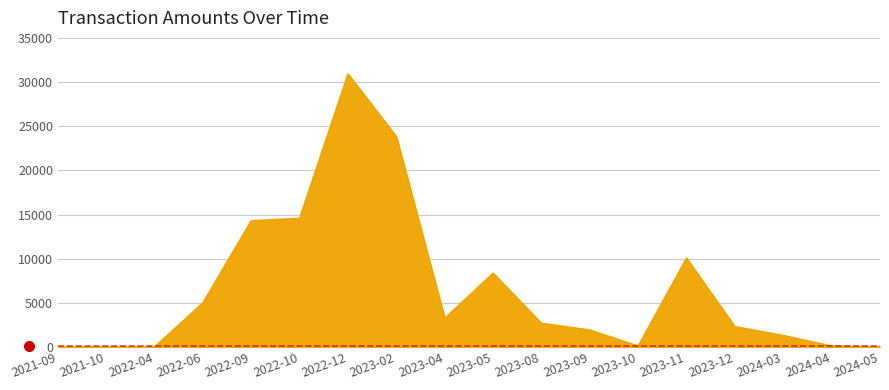

Is it true that the value at 2023-11 is 10050.0?

True